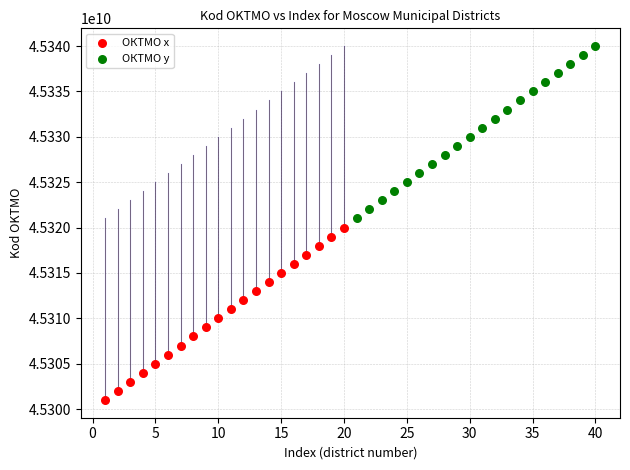

Which series reaches the maximum Y coordinate?

ОКТМО y